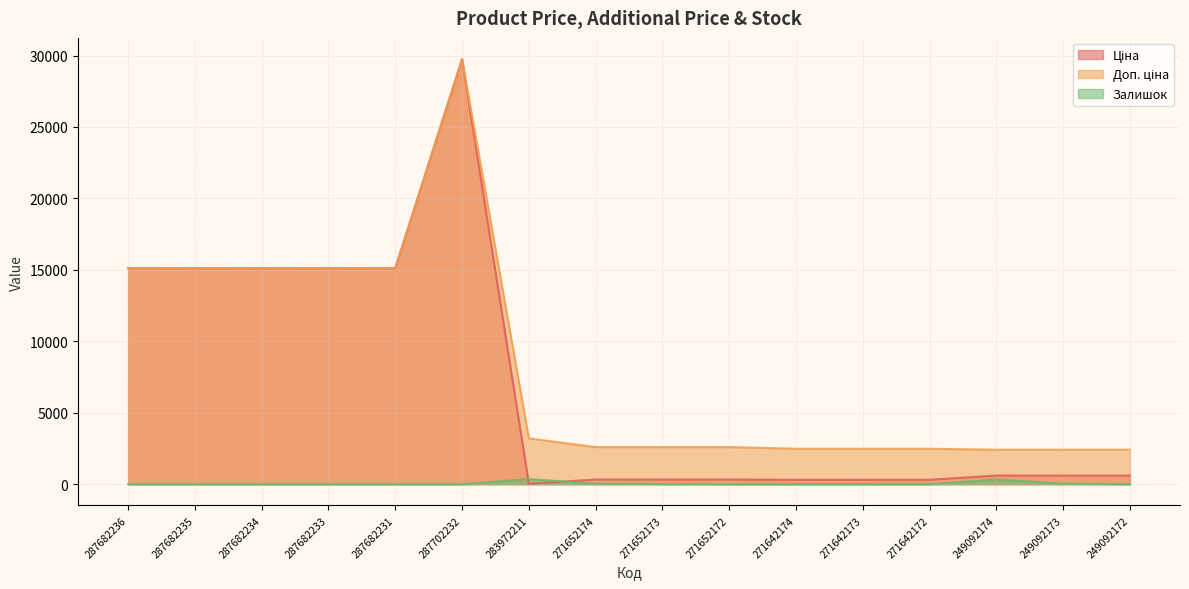

How many lines are shown in the chart?

3